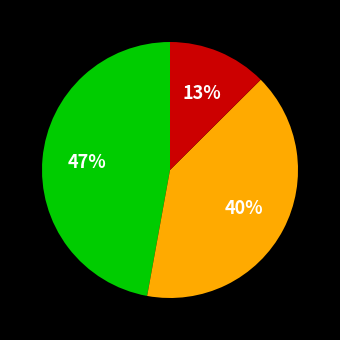

To the nearest percent, what is the average slice percentage?

33%